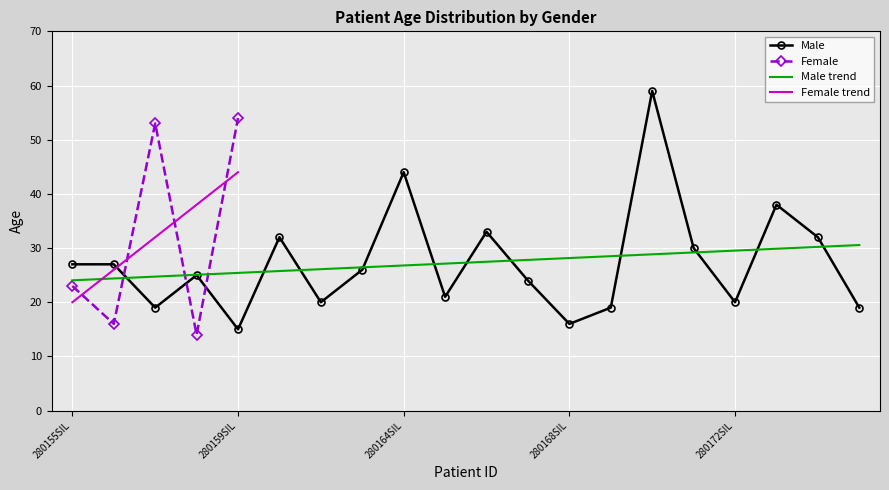

What is the difference between the second highest and minimum values?

29